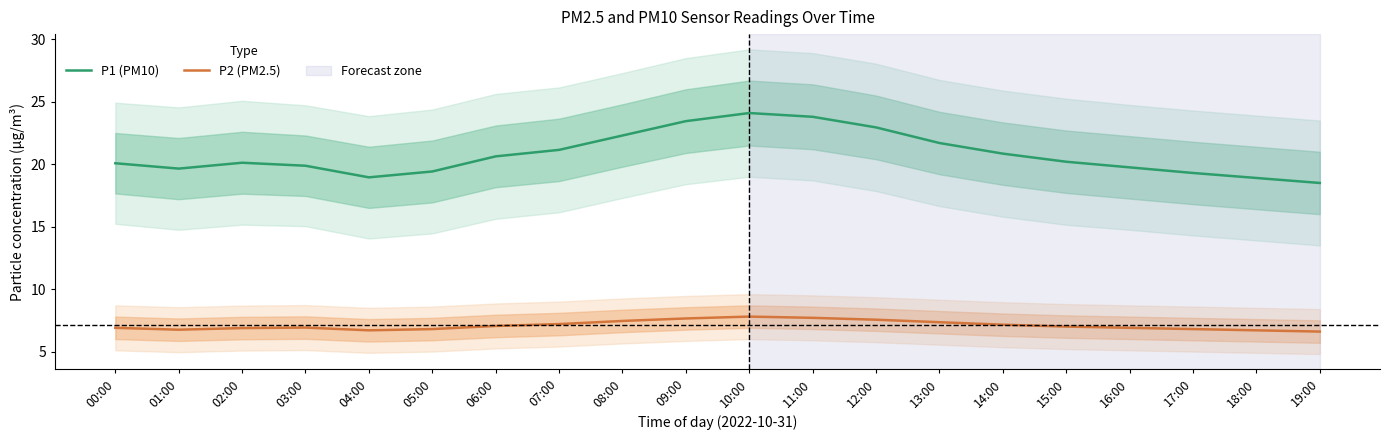

True or false: P1 (PM10) has a value of 9.2 at 00:00.

False